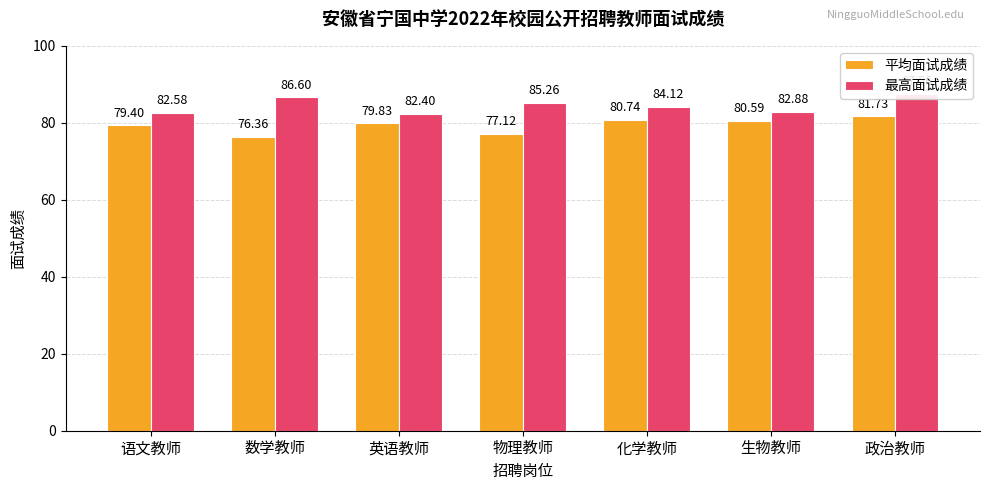

What is the total value across all series at 生物教师?

163.5